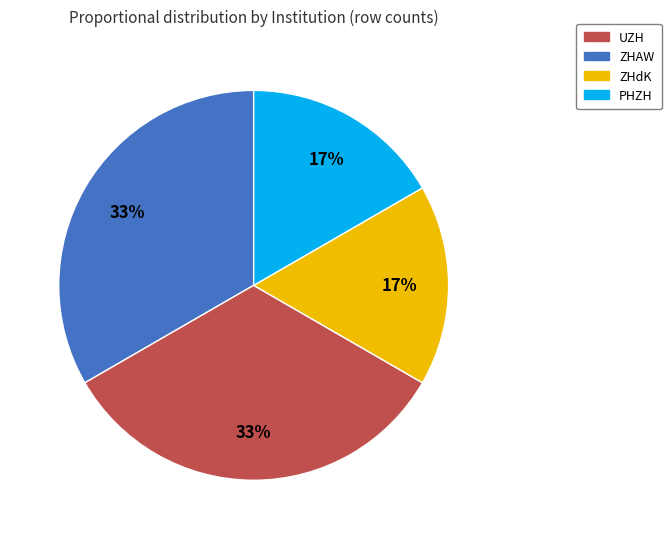

Does PHZH represent more than half of the total?

No